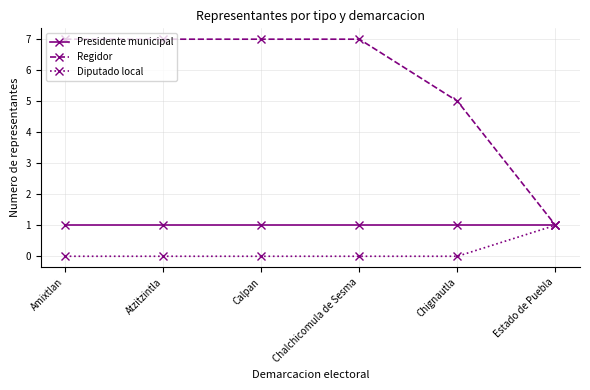

List the series in order of their overall mean, highest first.

Regidor, Presidente municipal, Diputado local